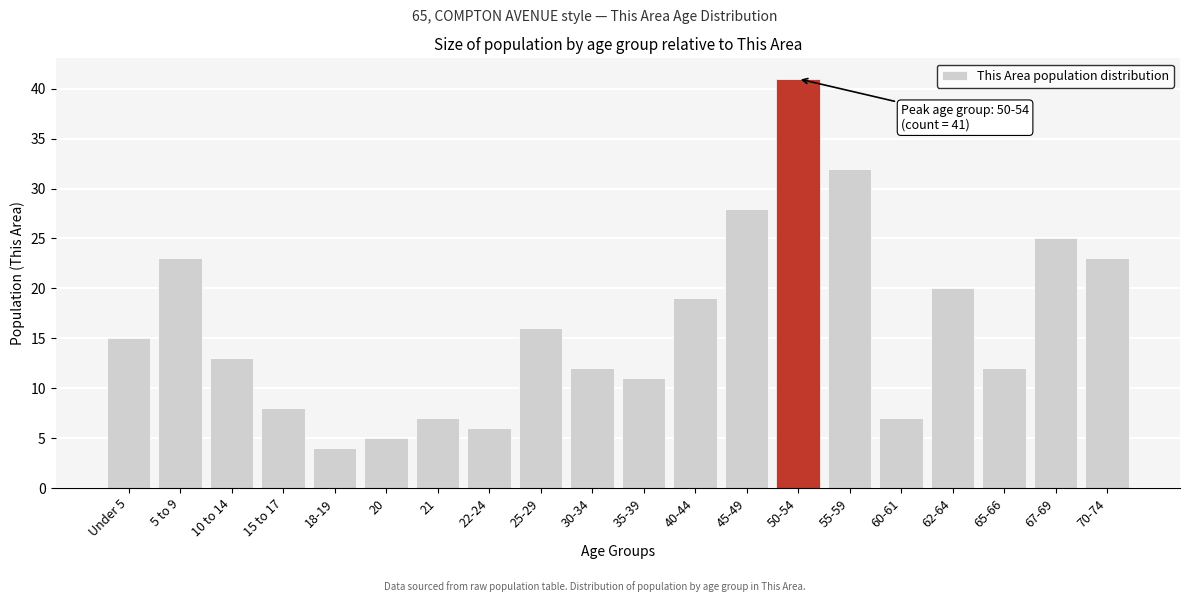

Reading left to right, list all the values displayed in this chart.

Under 5=15	5 to 9=23	10 to 14=13	15 to 17=8	18-19=4	20=5	21=7	22-24=6	25-29=16	30-34=12	35-39=11	40-44=19	45-49=28	50-54=41	55-59=32	60-61=7	62-64=20	65-66=12	67-69=25	70-74=23